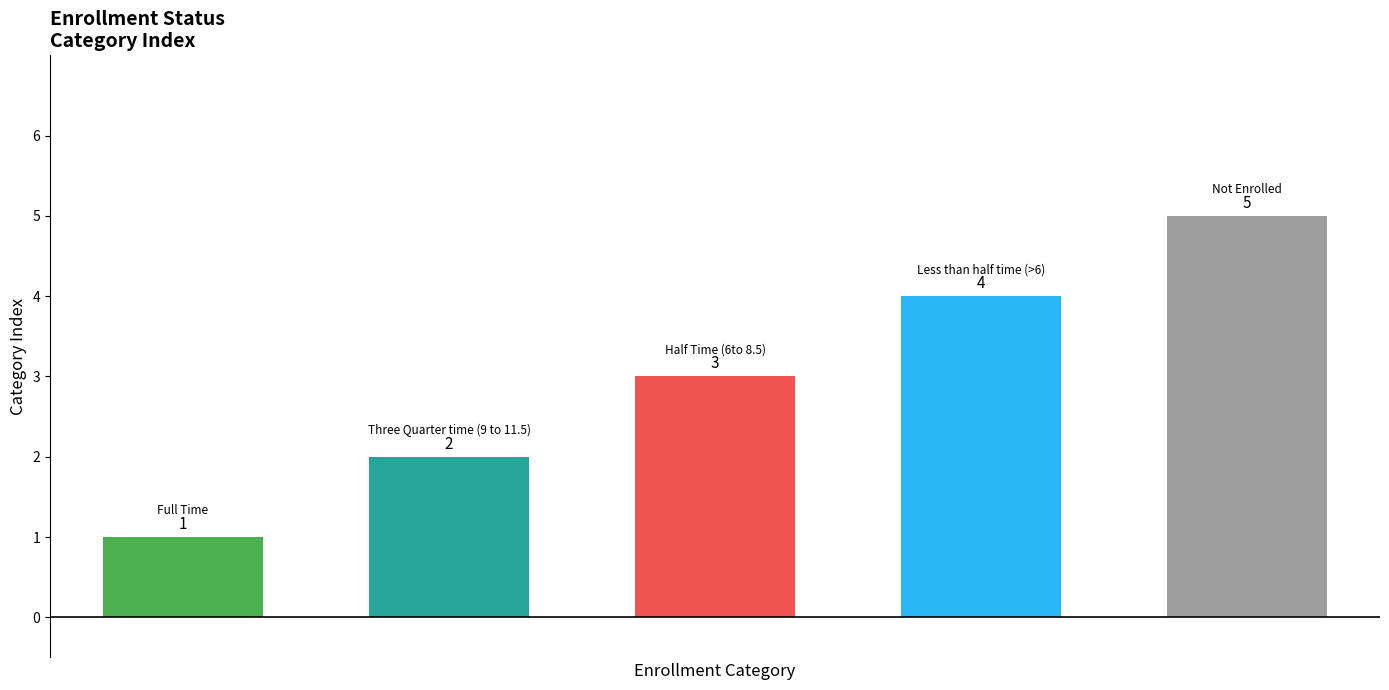

How many values are between 2 and 4?

3